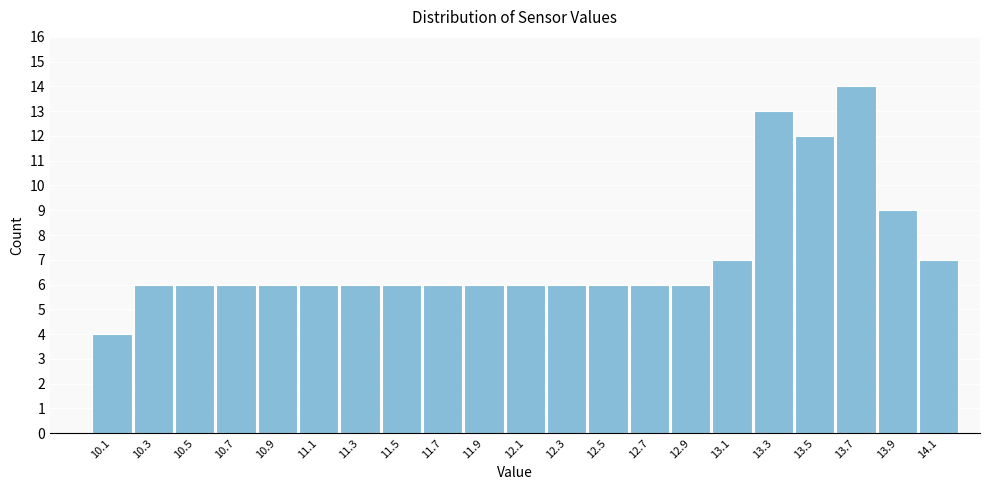

Which range on the x-axis has the tallest bar?

13.6 to 13.8